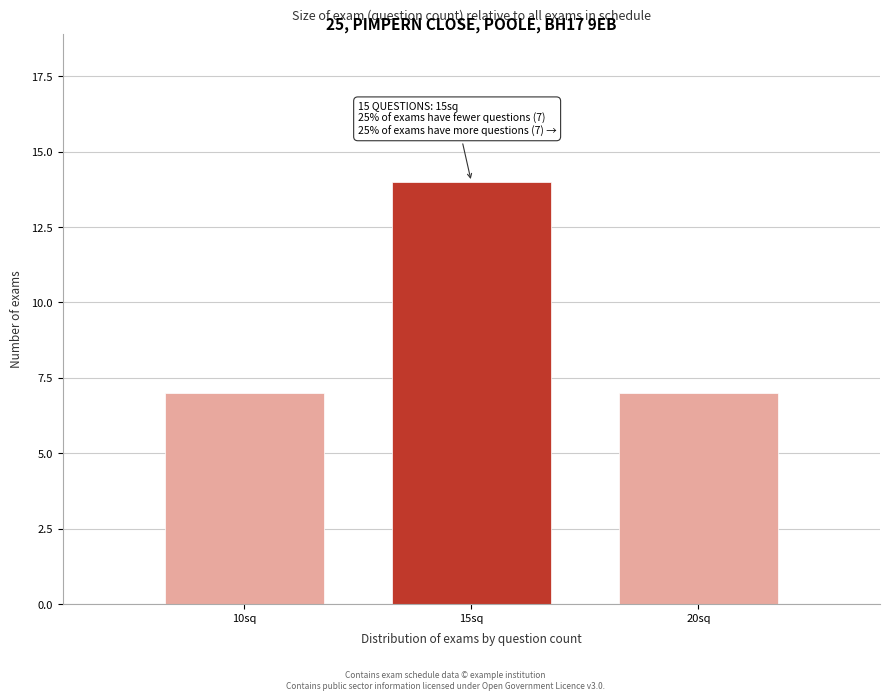

Reading left to right, transcribe all the data shown in this chart.

10sq=7	15sq=14	20sq=7